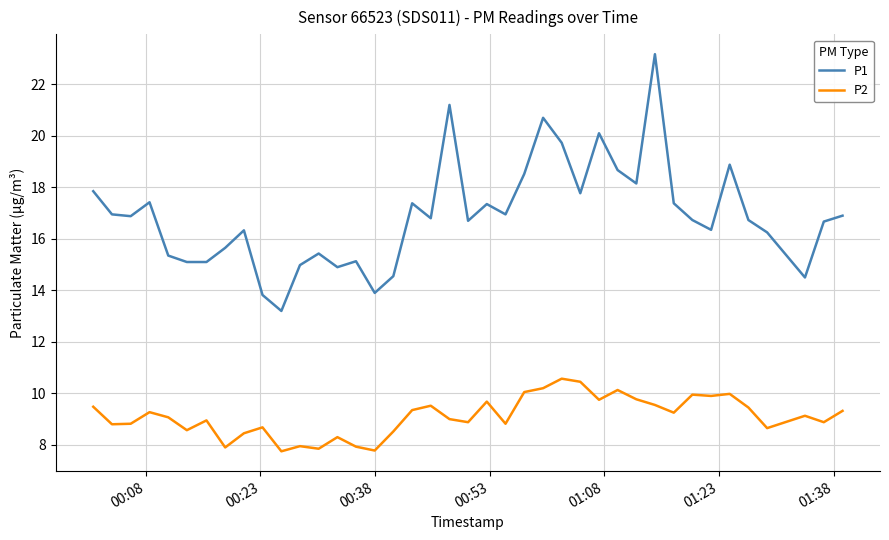

What is the greatest value displayed?

23.2